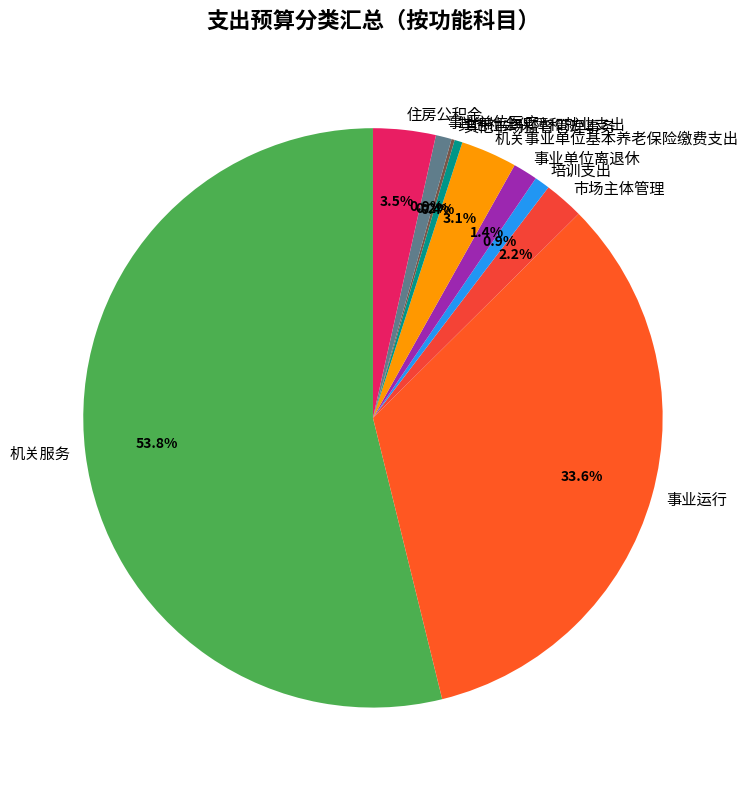

To the nearest percent, what percentage of the pie is 市场主体管理?

2%